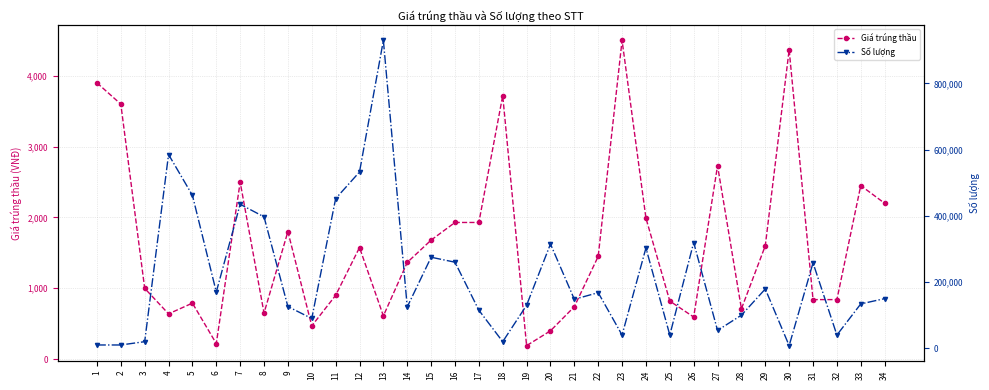

At which category does Số lượng reach its first local valley?

6